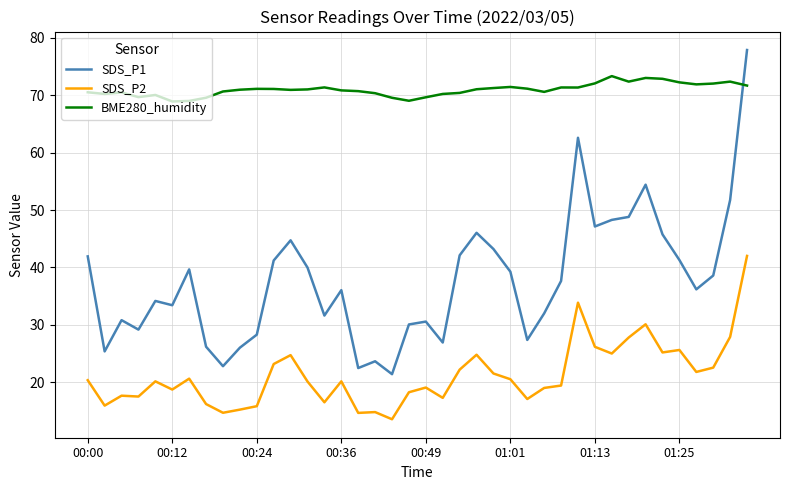

What is the difference between the maximum and minimum values in the BME280_humidity series?

4.4